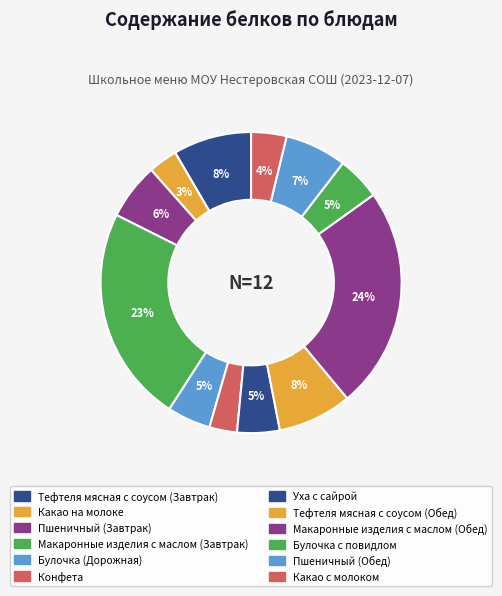

Does any single category account for the majority?

No